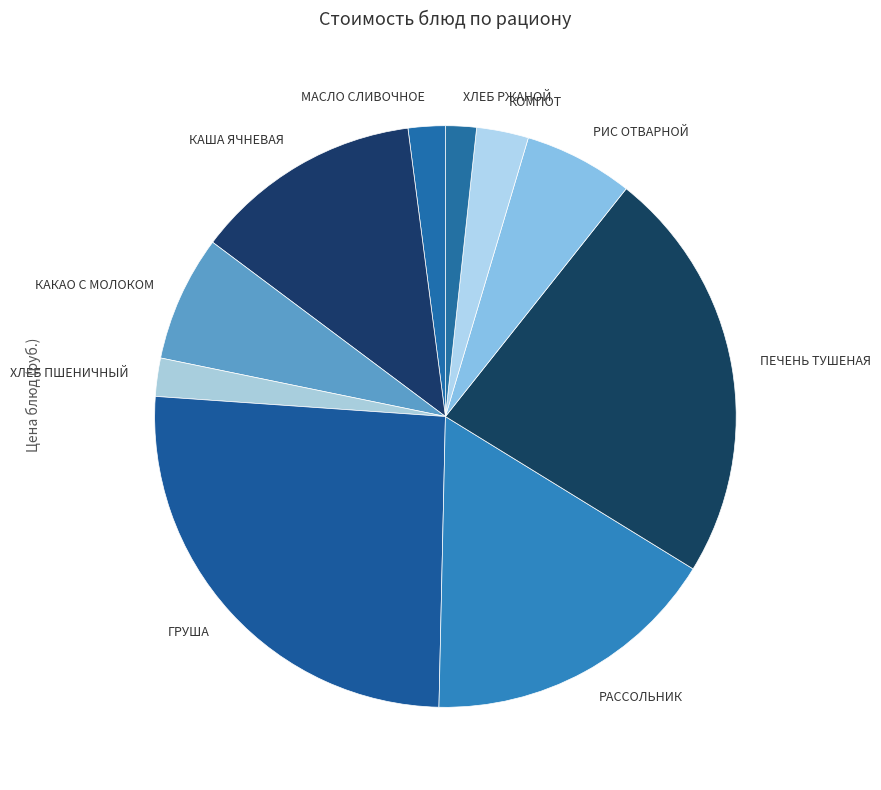

Between РАССОЛЬНИК and МАСЛО СЛИВОЧНОЕ, which is larger?

РАССОЛЬНИК